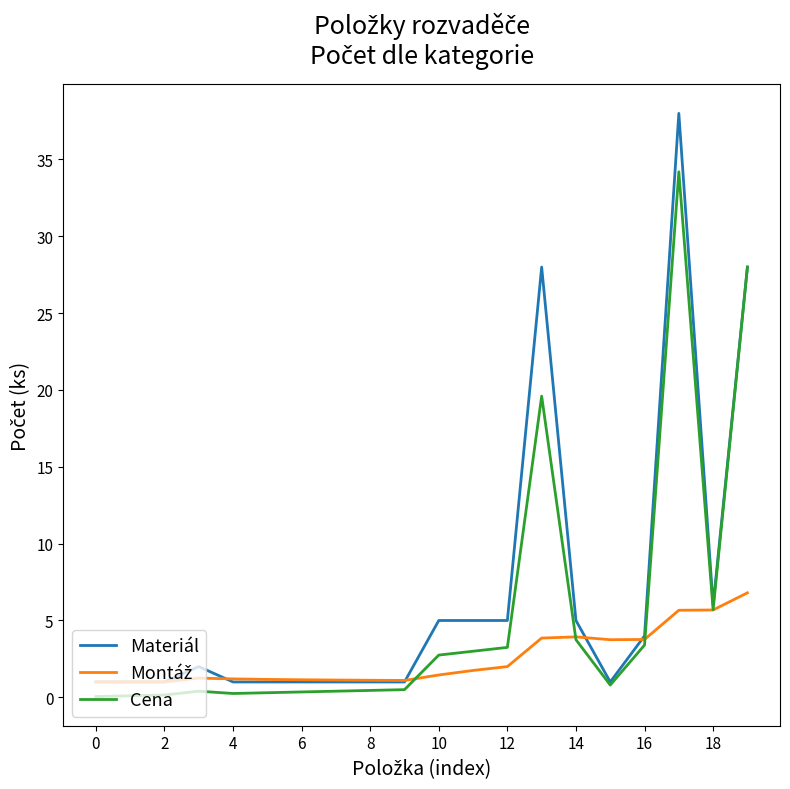

Which series has the largest range (max minus min)?

Materiál